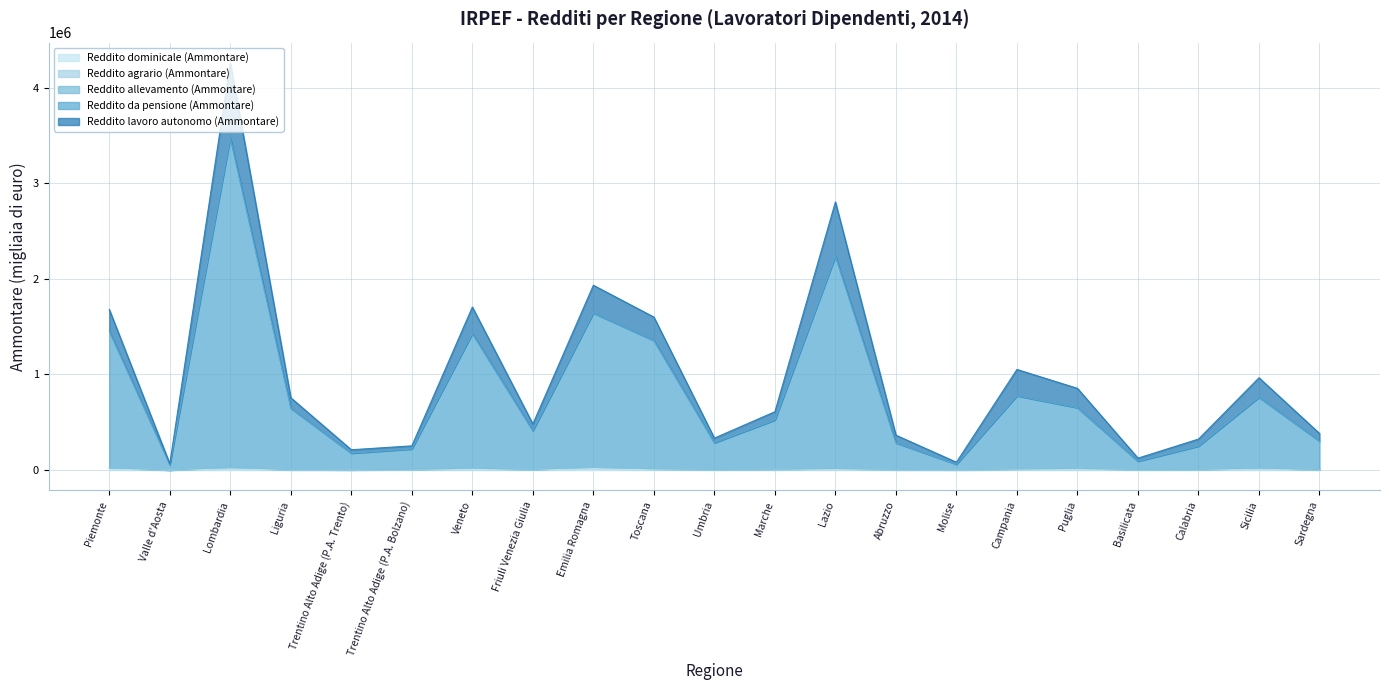

The Reddito agrario (Ammontare) series shows 4408 at Liguria. True or false?

True